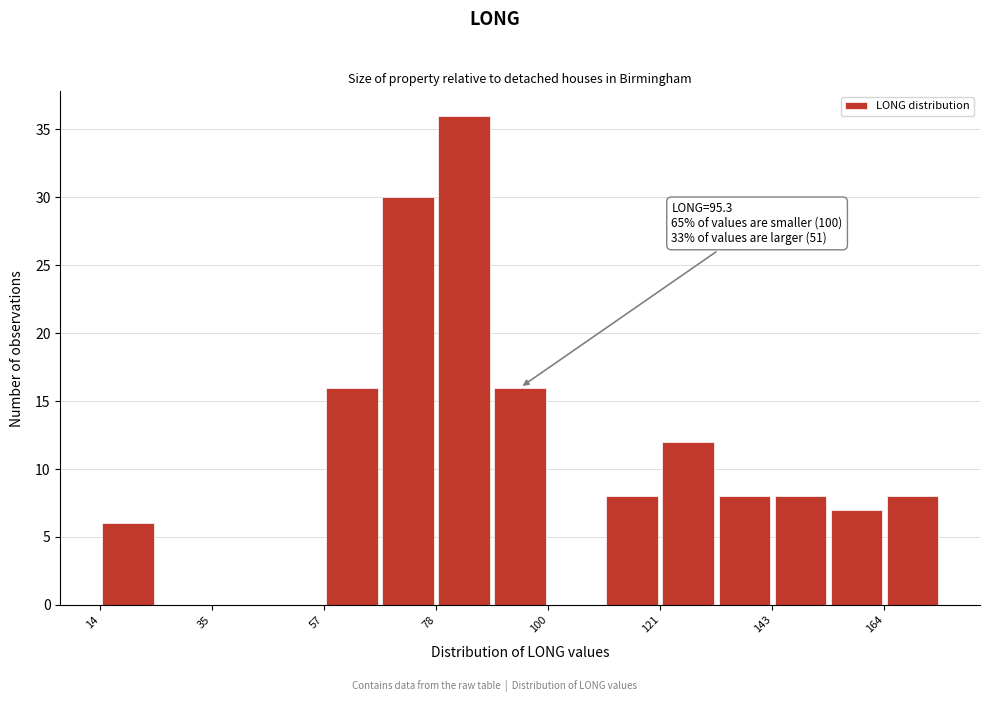

Around what value on the x-axis is the tallest bar? Give the approximate position of its centre, as read against the axis.

85